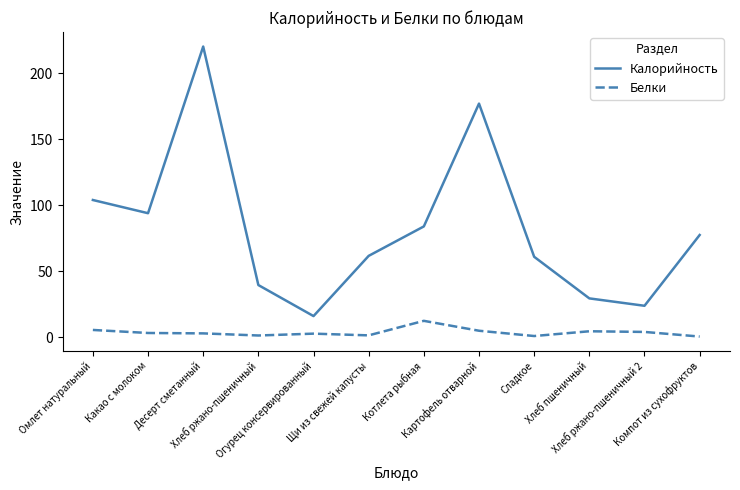

How many lines are shown in the chart?

2